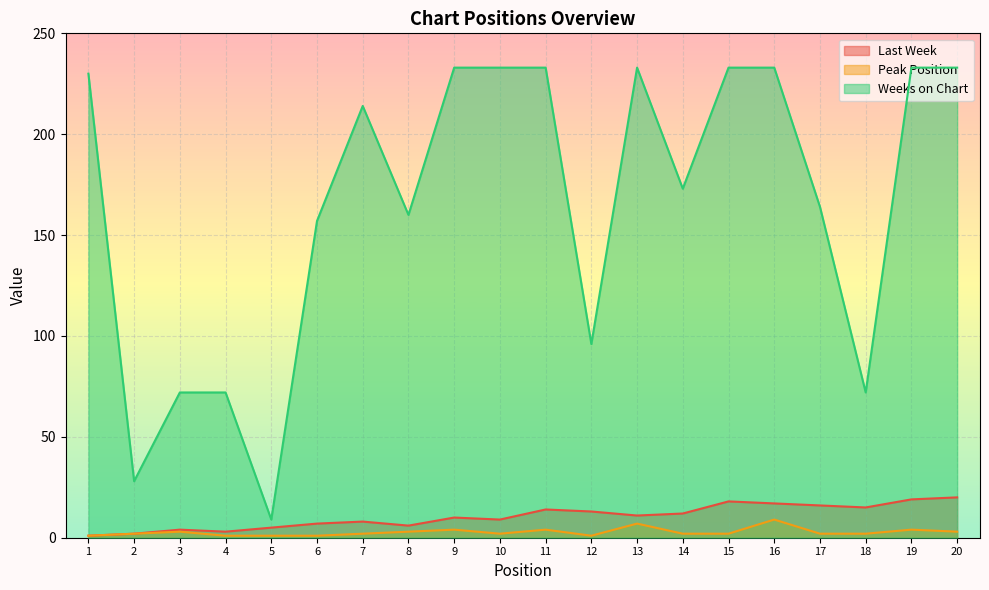

What is the difference between the second highest and minimum values in the Peak Position series?

6